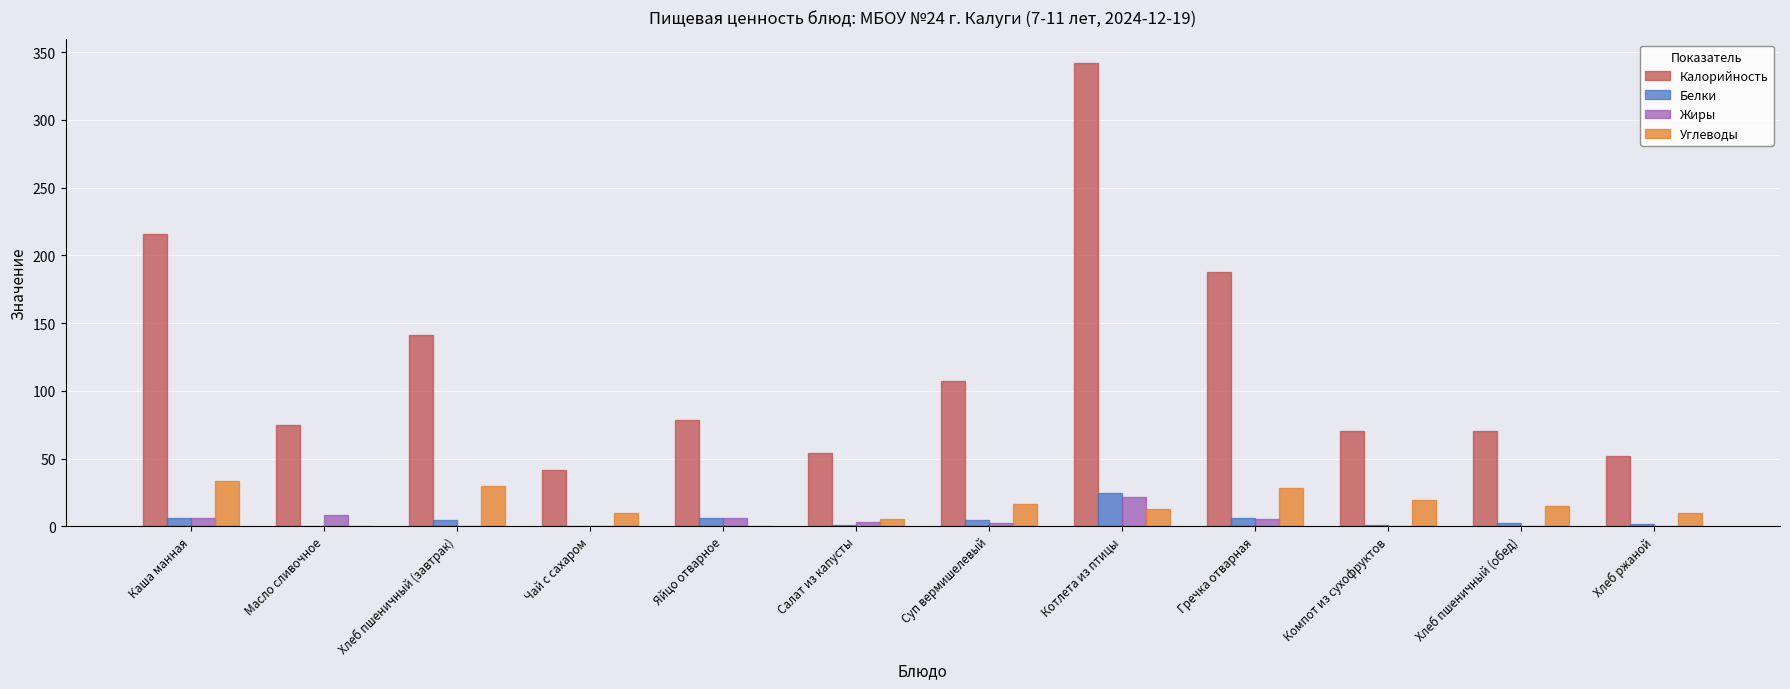

Which series has the widest spread of values?

Калорийность